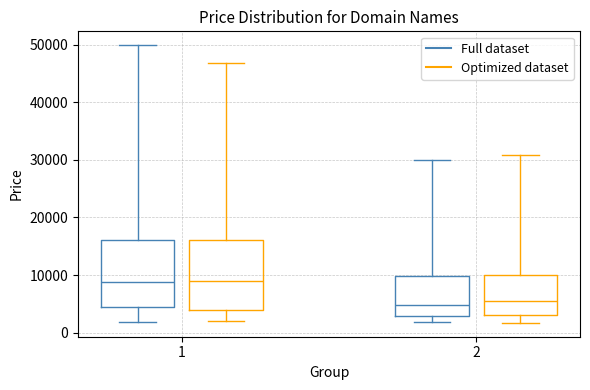

Reading left to right, read every box against the y-axis: the position of its median line, the range the box covers, and the ends of its whiskers. The values are not printed on the chart, so give them approximately, as read against the axis.

1 (Full dataset): median 9000, box 4000 to 16000, whiskers 2000 to 50000
1 (Optimized dataset): median 9000, box 4000 to 16000, whiskers 2000 to 47000
2 (Full dataset): median 5000, box 3000 to 10000, whiskers 2000 to 30000
2 (Optimized dataset): median 5000, box 3000 to 10000, whiskers 2000 to 31000